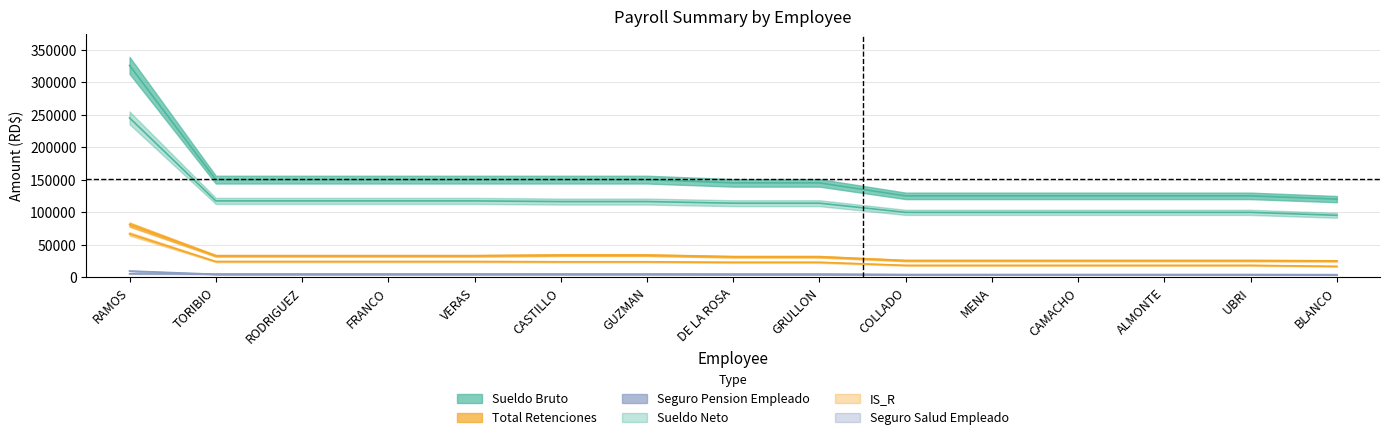

Reading left to right, extract all data points from this chart.

Sueldo Bruto: 325820	150000	150000	150000	150000	150000	150000	145000	145000	125000	125000	125000	125000	125000	120000
Sueldo Neto: 245048	117243	117243	117243	117243	116231	116231	113715	113715	99601	99601	99601	99601	99601	95060
Total Retenciones: 80772	32757	32757	32757	32757	33769	33769	31285	31285	25399	25399	25399	25399	25399	24940
IS_R: 66468	23867	23867	23867	23867	23529	23529	22691	22691	17986	17986	17986	17986	17986	16472
Seguro Pension Empleado: 9335	4305	4305	4305	4305	4305	4305	4162	4162	3588	3588	3588	3588	3588	3444
Seguro Salud Empleado: 4944	4560	4560	4560	4560	4560	4560	4408	4408	3800	3800	3800	3800	3800	3648